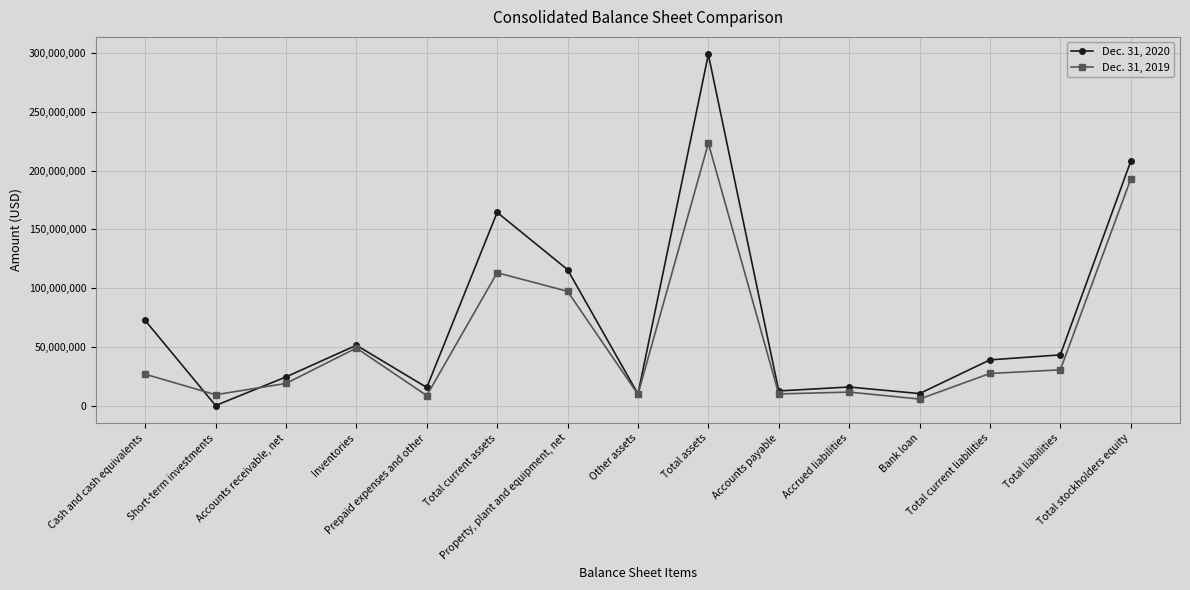

What value does the Dec. 31, 2020 series have at Bank loan?

10411000